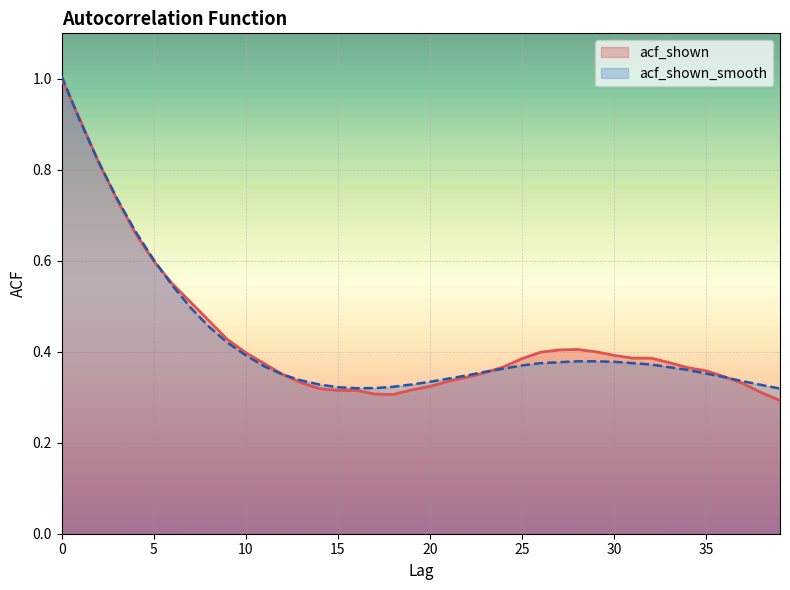

What is the value of the acf_shown point at the 22nd from the left?

0.3